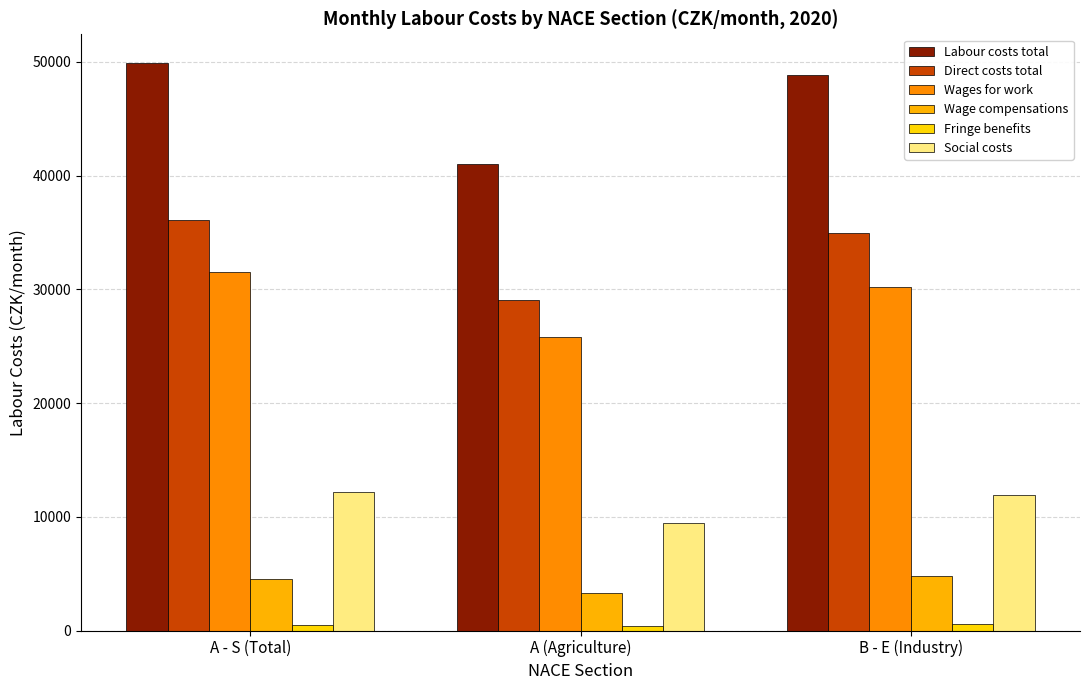

Reading left to right, transcribe all the data shown in this chart.

Labour costs total: A - S (Total)=49924.1	A (Agriculture)=40978.8	B - E (Industry)=48831.7
Direct costs total: A - S (Total)=36107.3	A (Agriculture)=29048.7	B - E (Industry)=34945.6
Wages for work: A - S (Total)=31552.5	A (Agriculture)=25774.1	B - E (Industry)=30196.5
Wage compensations: A - S (Total)=4554.7	A (Agriculture)=3274.6	B - E (Industry)=4749.0
Fringe benefits: A - S (Total)=497.7	A (Agriculture)=360.2	B - E (Industry)=534.0
Social costs: A - S (Total)=12218.2	A (Agriculture)=9445.4	B - E (Industry)=11912.0